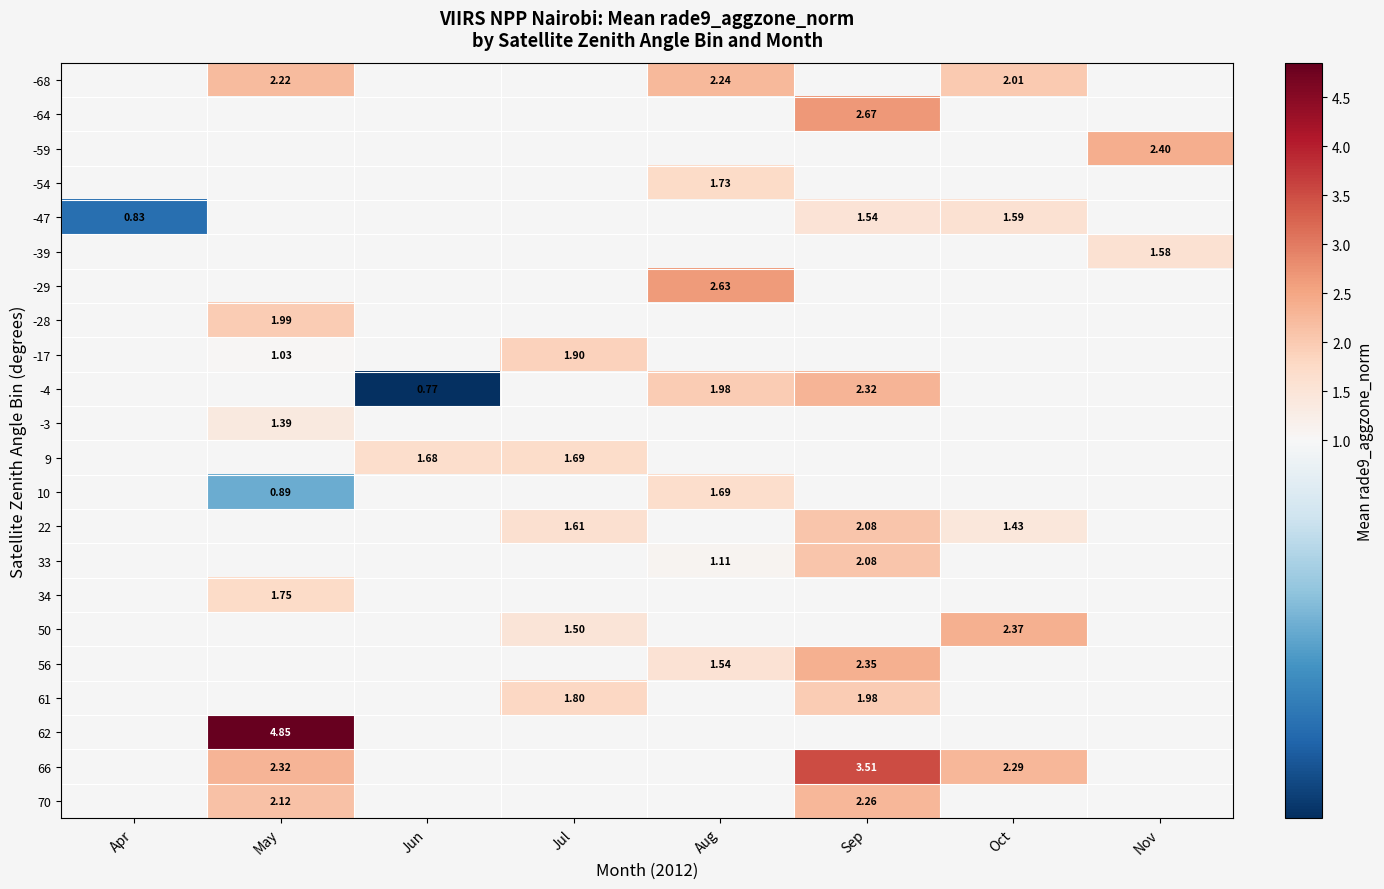

What is the maximum value shown in the chart?

4.9